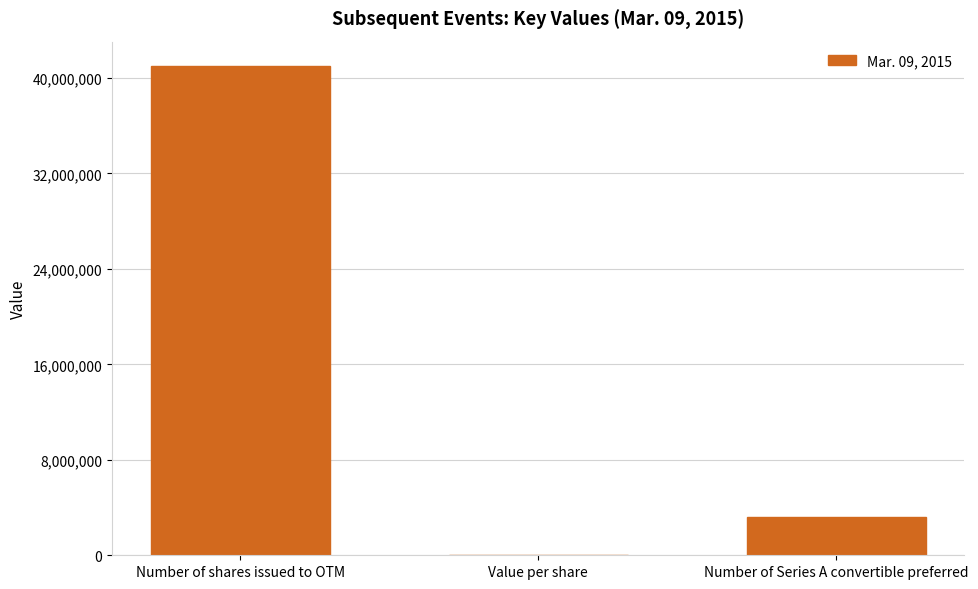

Which category has the highest value across all series?

Number of shares issued to OTM